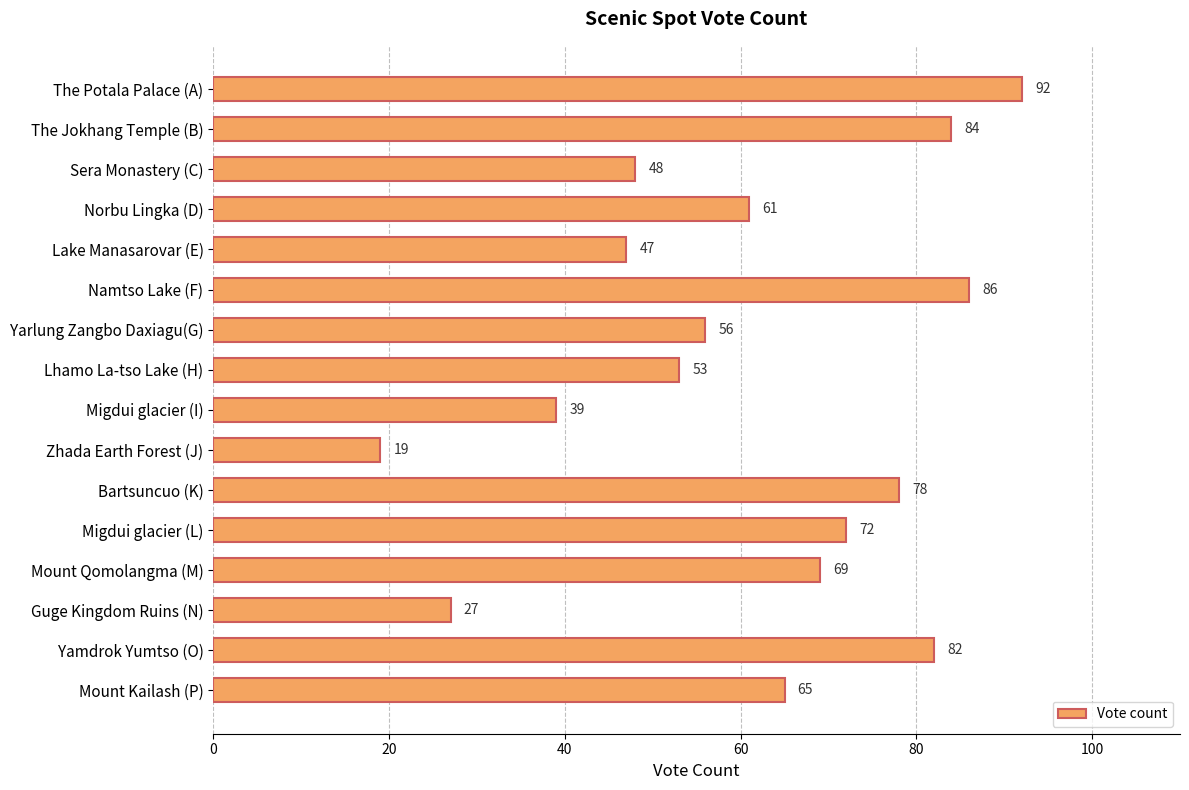

What is the sum of all values?

978